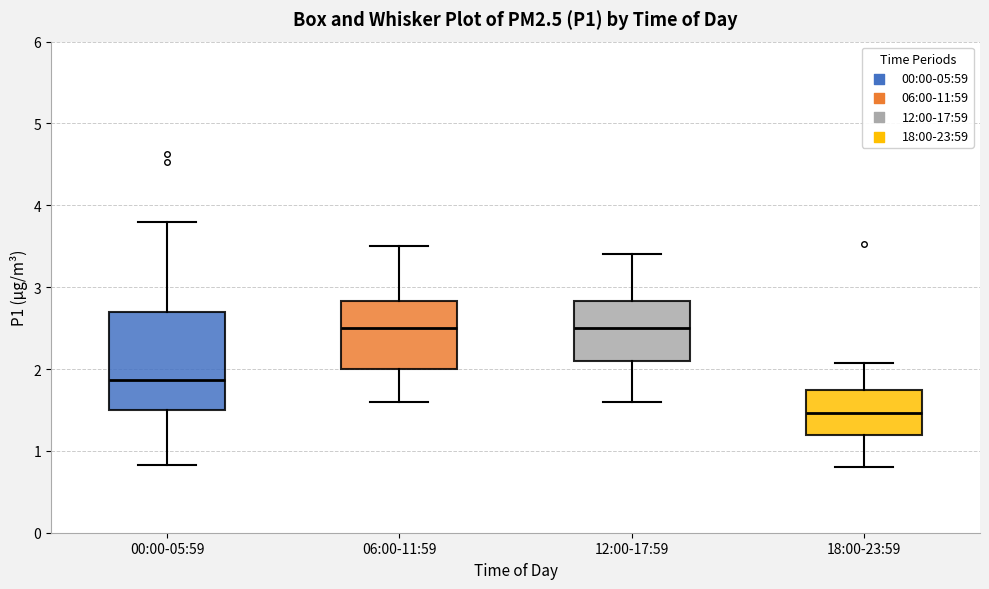

Reading left to right, transcribe this box plot: for each box, give where its median line is, the range the box spans, and where its two whiskers end, as read against the y-axis. The values are not printed on the chart, so give them approximately, as read against the axis.

00:00-05:59: median 1.9, box 1.5 to 2.7, whiskers 0.8 to 3.8
06:00-11:59: median 2.5, box 2.0 to 2.8, whiskers 1.6 to 3.5
12:00-17:59: median 2.5, box 2.1 to 2.8, whiskers 1.6 to 3.4
18:00-23:59: median 1.5, box 1.2 to 1.7, whiskers 0.8 to 2.1